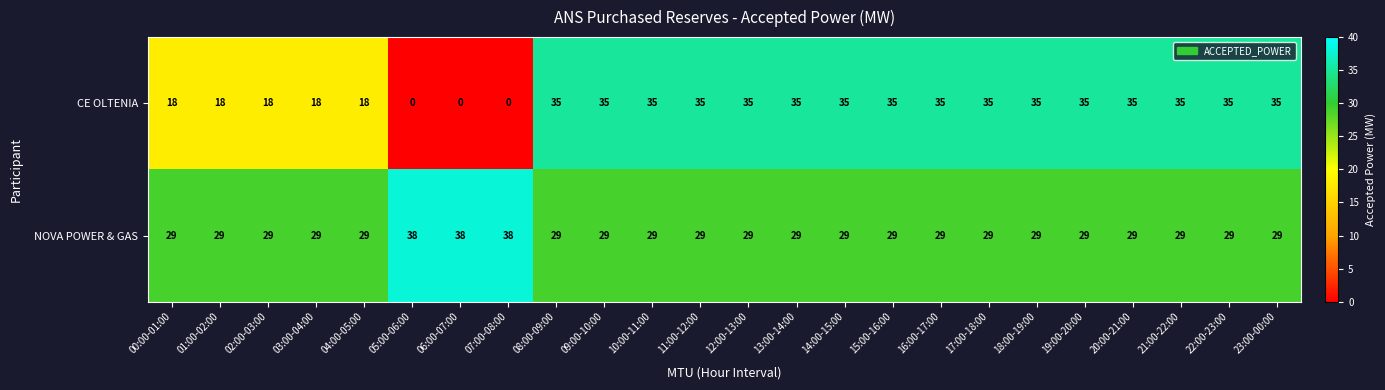

What is the total value across all series at 00:00-01:00?

47